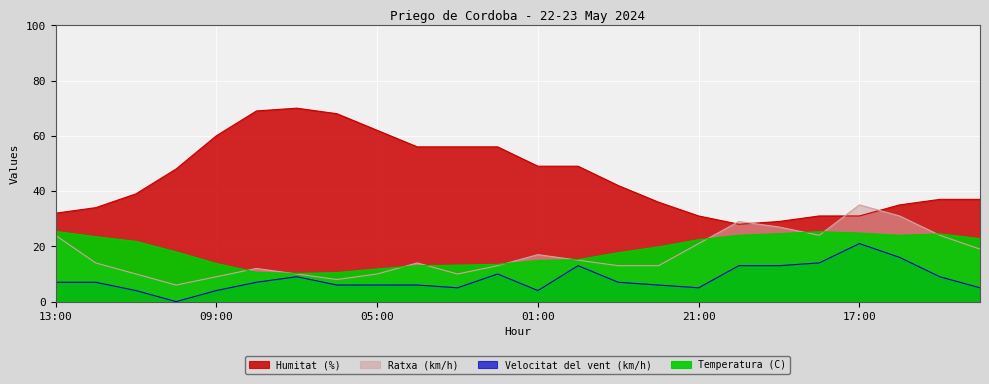

The Temperatura (C) series shows 3.2 at 07:00. True or false?

False